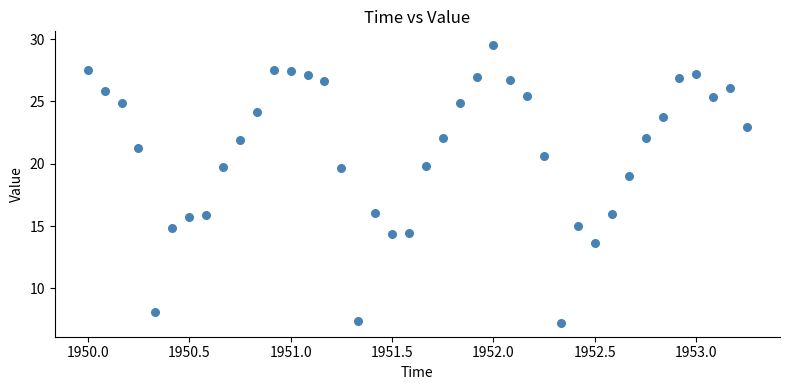

What is the range of X values (max minus min)?

3.2